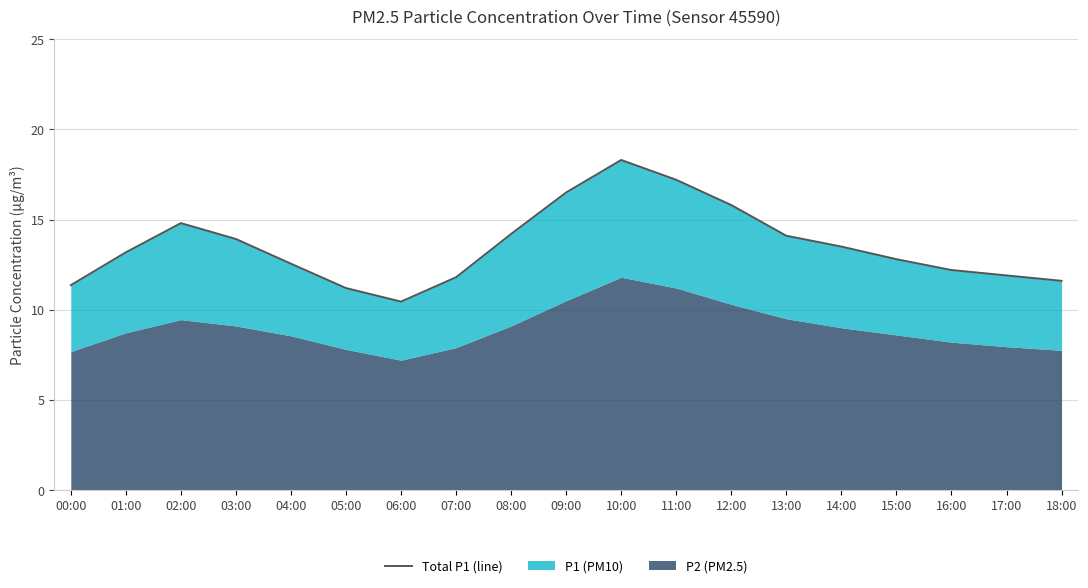

At which category does the data reach its first local peak?

02:00